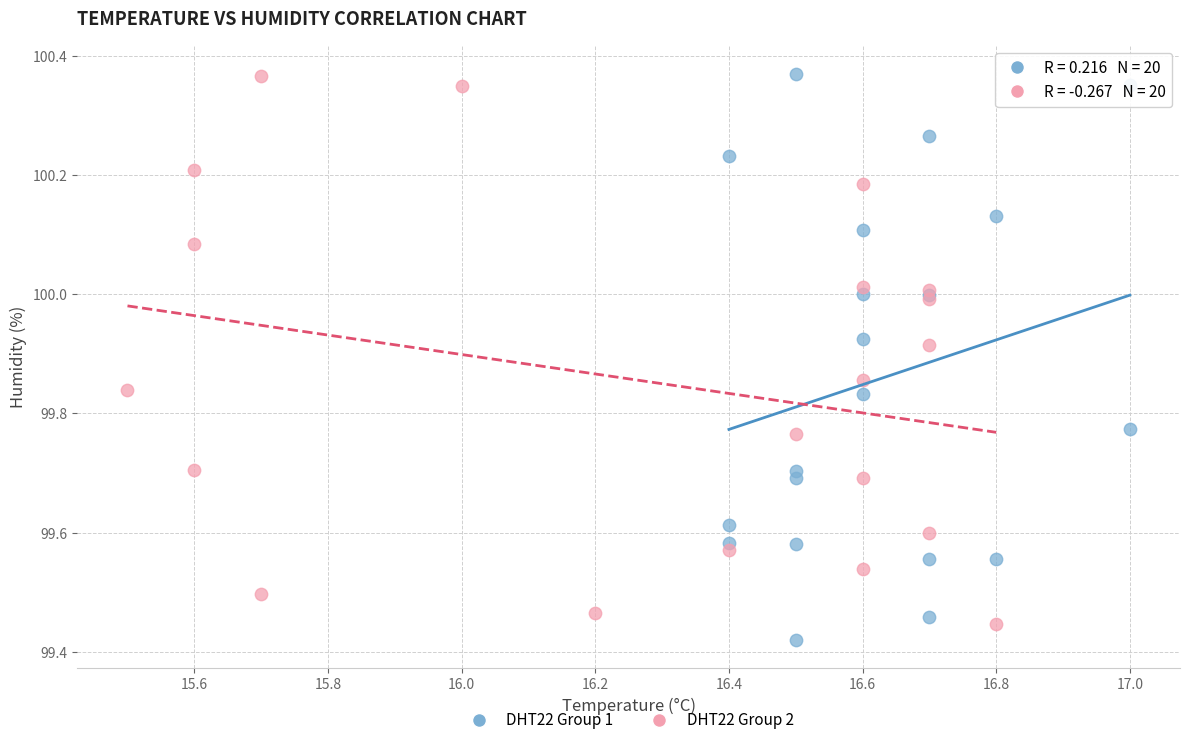

What are all the series names shown in the legend?

DHT22 Group 1, DHT22 Group 2